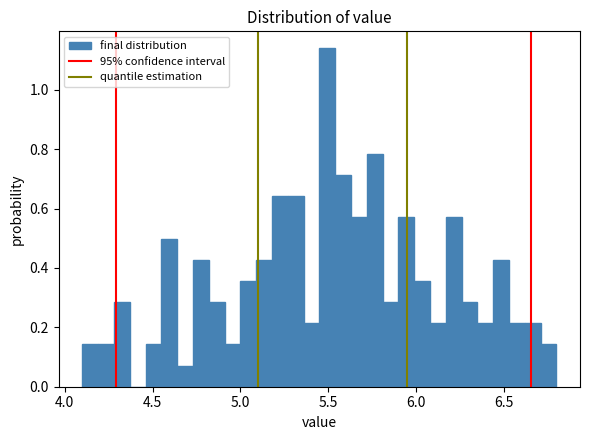

Read against the x-axis, roughly where is the centre of the tallest bar?

5.50